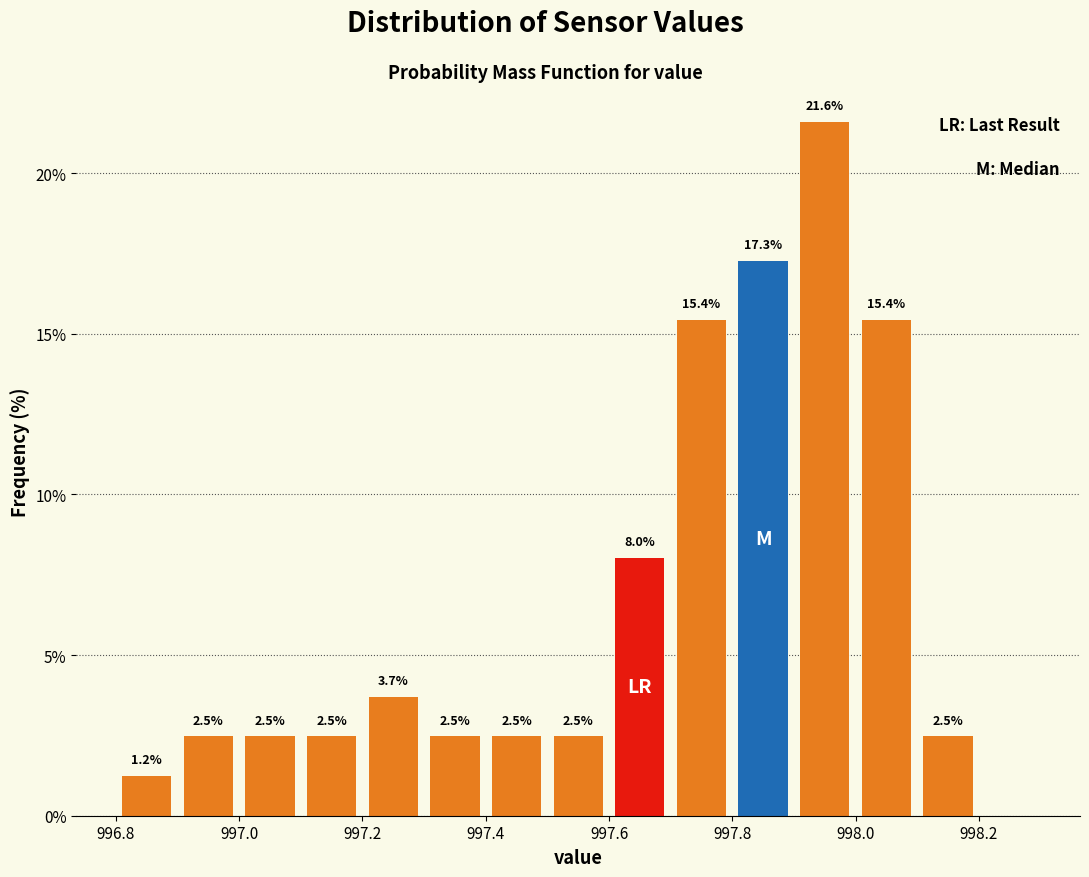

Over which range of the x-axis is the bar tallest?

997.9 to 998.0